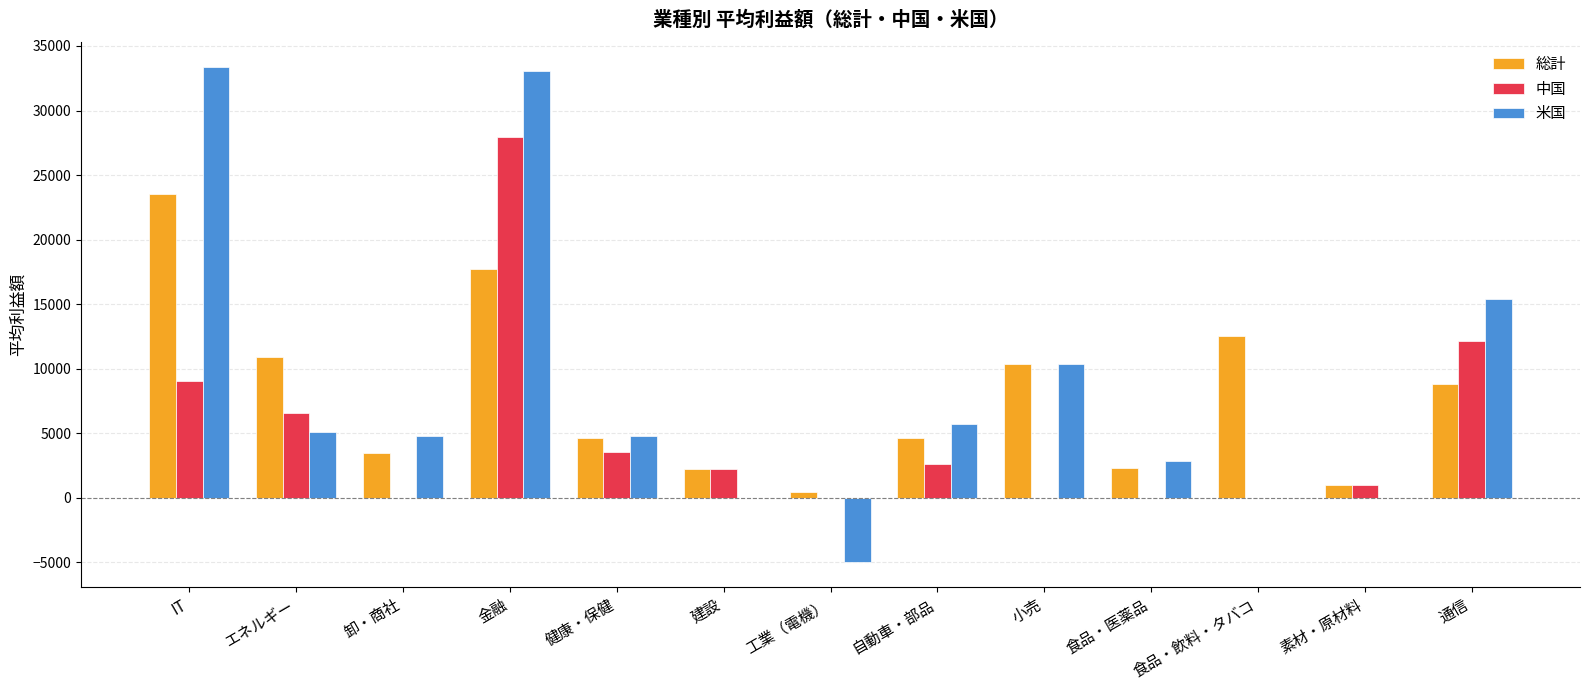

Between 自動車・部品 and 食品・飲料・タバコ, which series saw the biggest shift?

総計